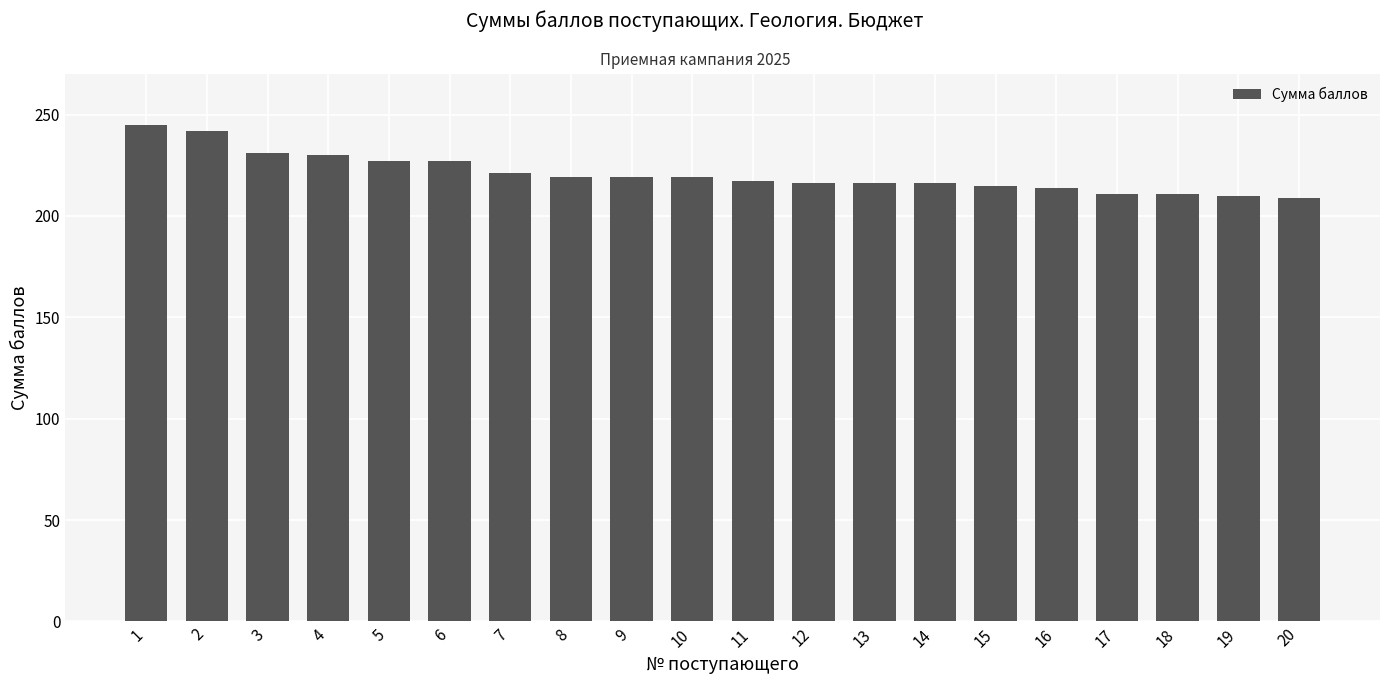

What is the value of the 18th bar from the left?

211